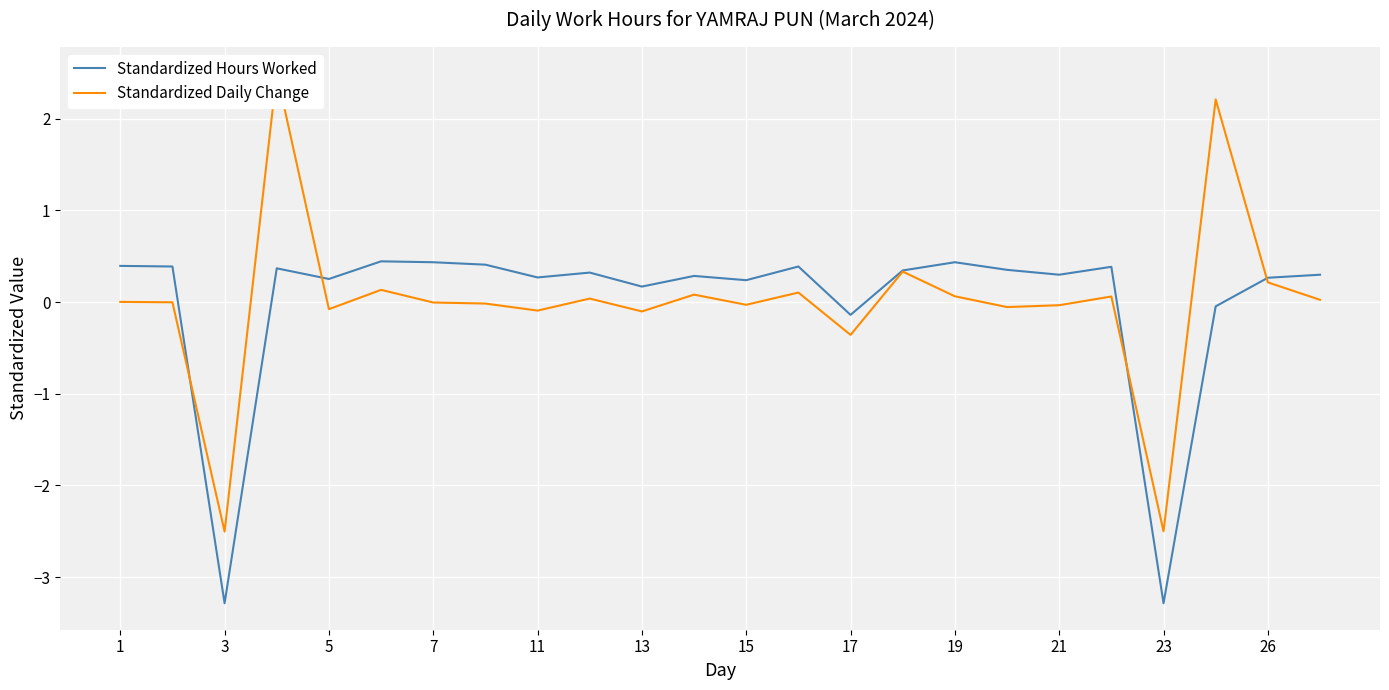

What is the minimum value for Standardized Hours Worked?

-3.3